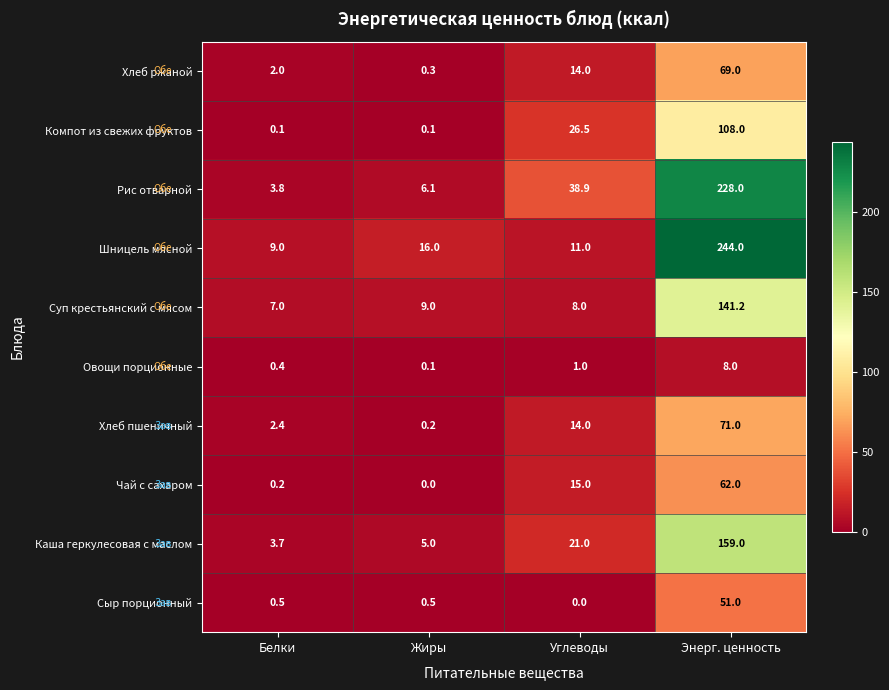

What is the sum of the Каша геркулесовая с маслом values at Углеводы and Энерг. ценность?

180.0